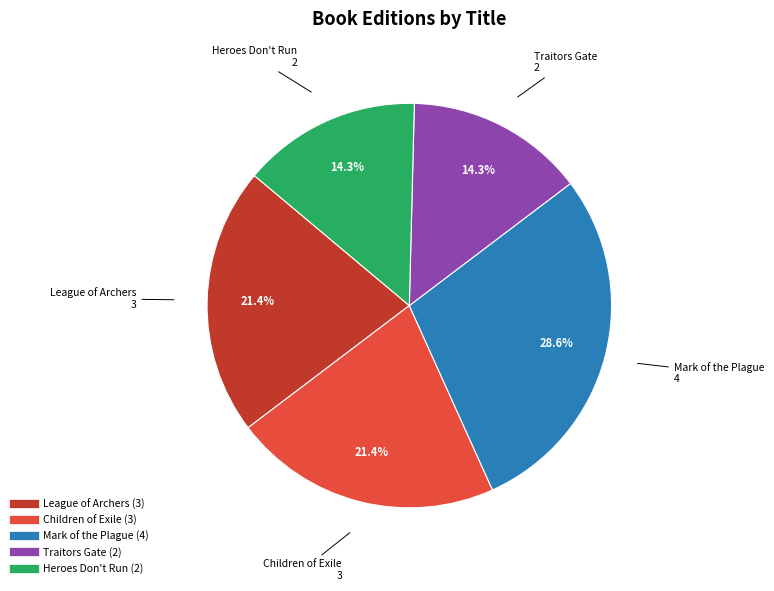

Which slice is the largest?

Mark of the Plague